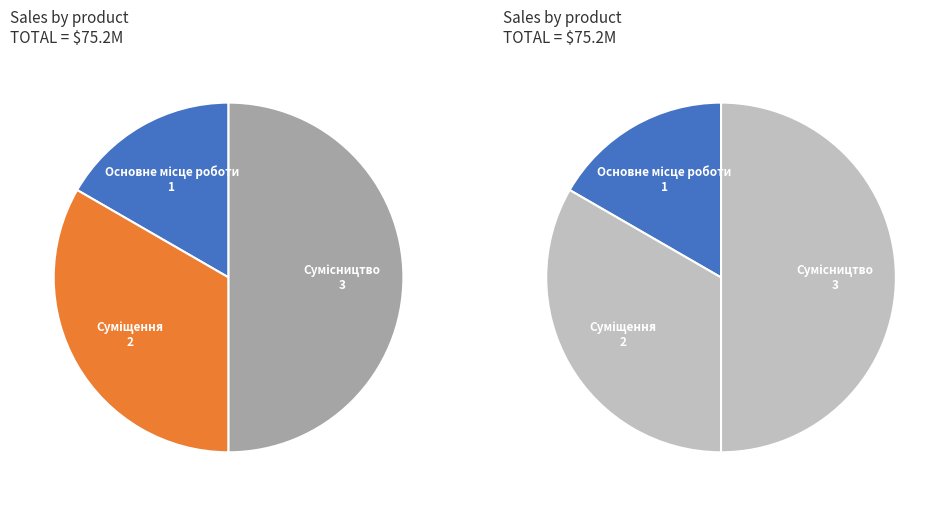

Approximately how many times larger is the value at Основне місце роботи compared to Суміщення?

0.5